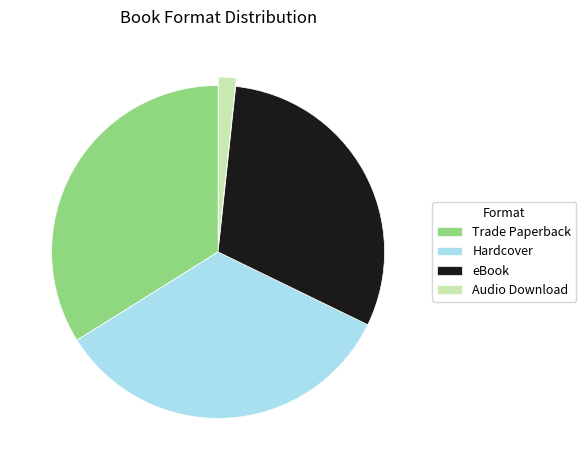

Is there any slice that represents more than half of the pie?

No